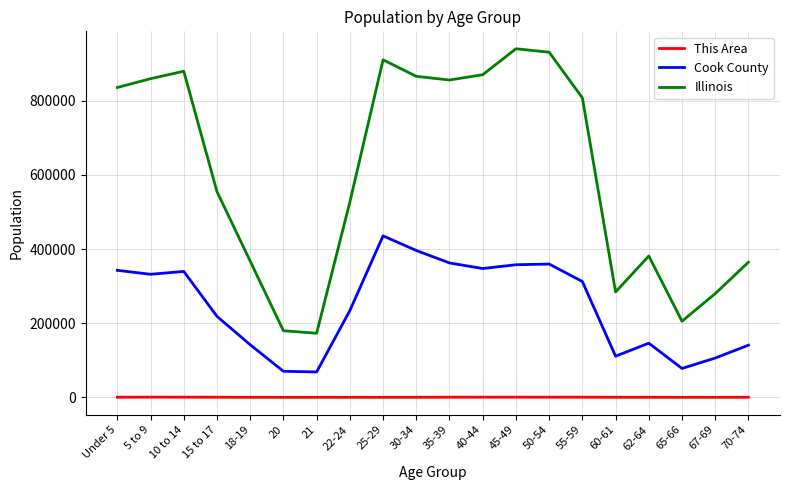

At 22-24, list the series in order from smallest to largest.

This Area, Cook County, Illinois